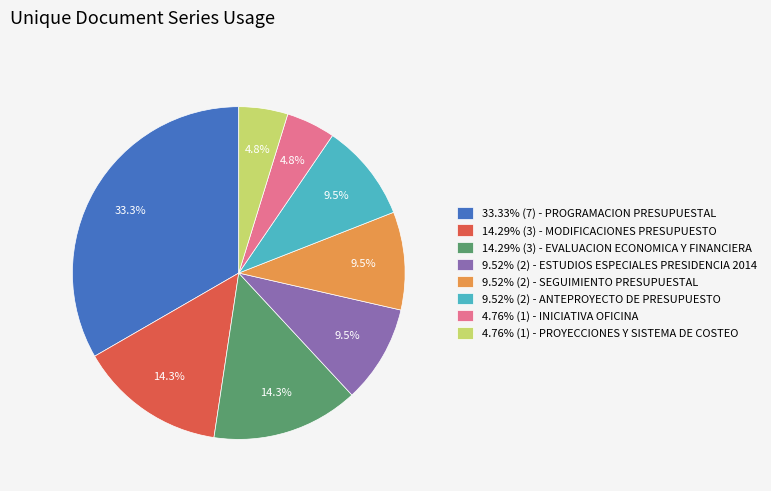

Is 9.52% (2) - ESTUDIOS ESPECIALES PRESIDENCIA 2014 the majority of the pie?

No